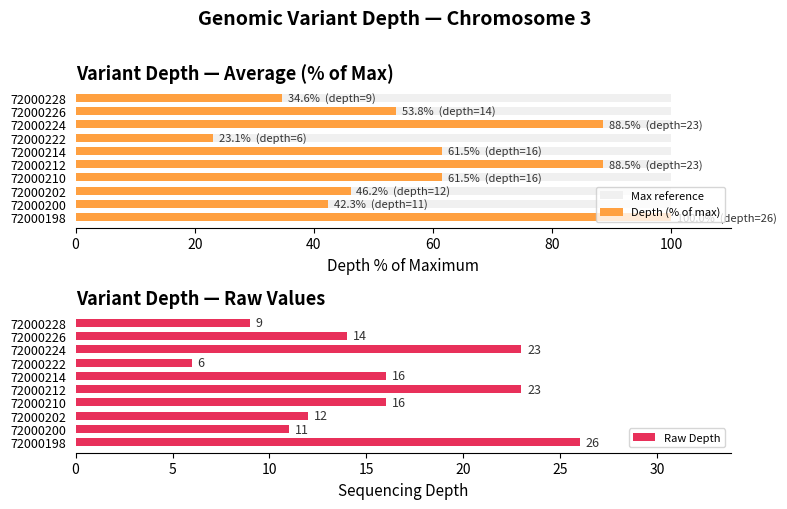

What is the sum of all Raw Depth values?

156